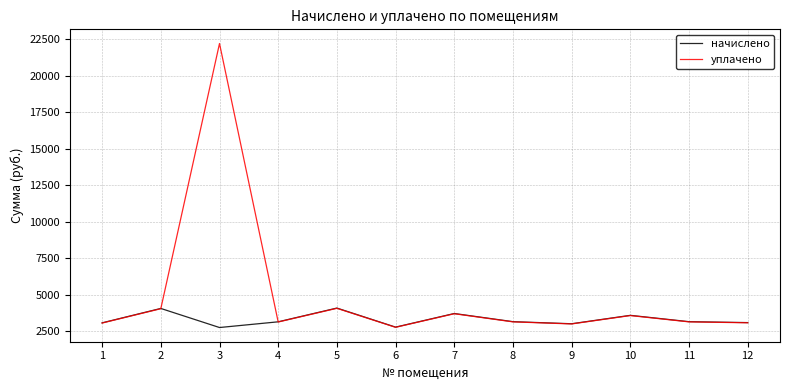

At which category is the sum across all series the highest?

3